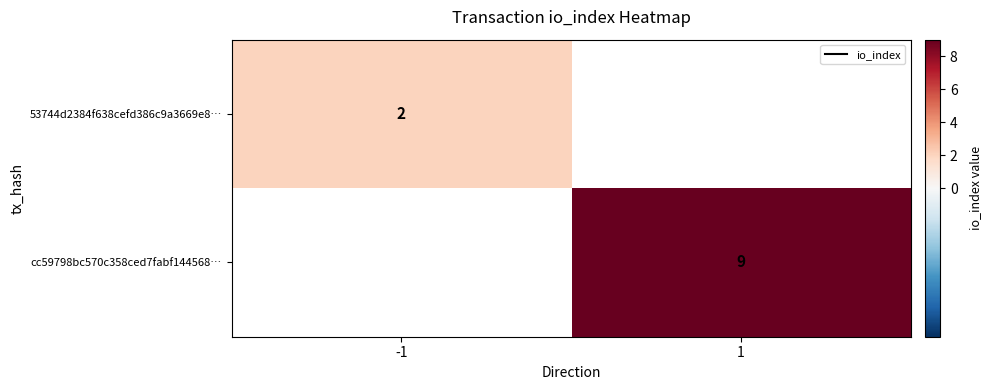

At how many categories does at least one series exceed 3?

1